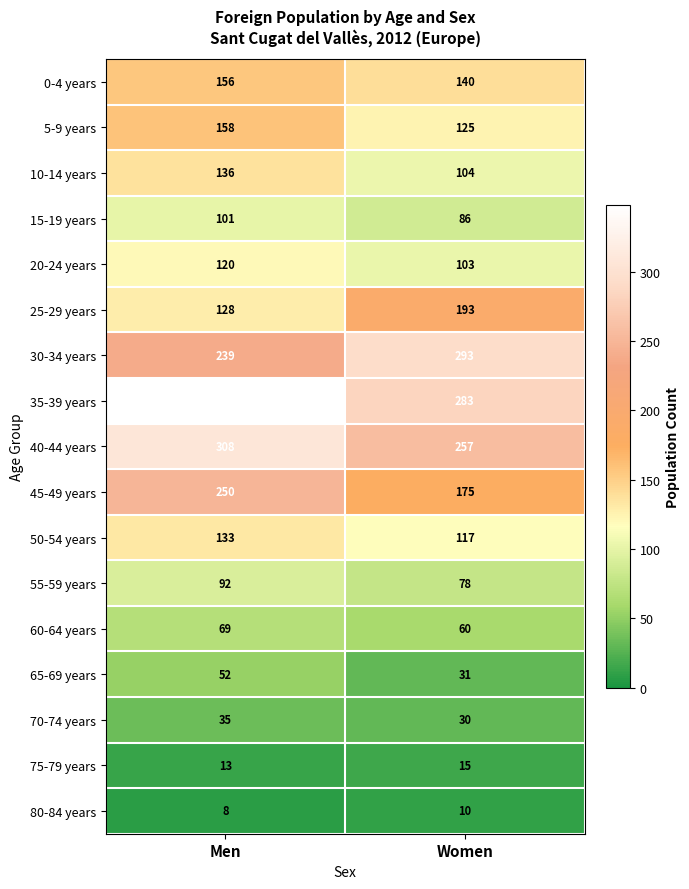

True or false: 10-14 years has a value of 136 at Men.

True